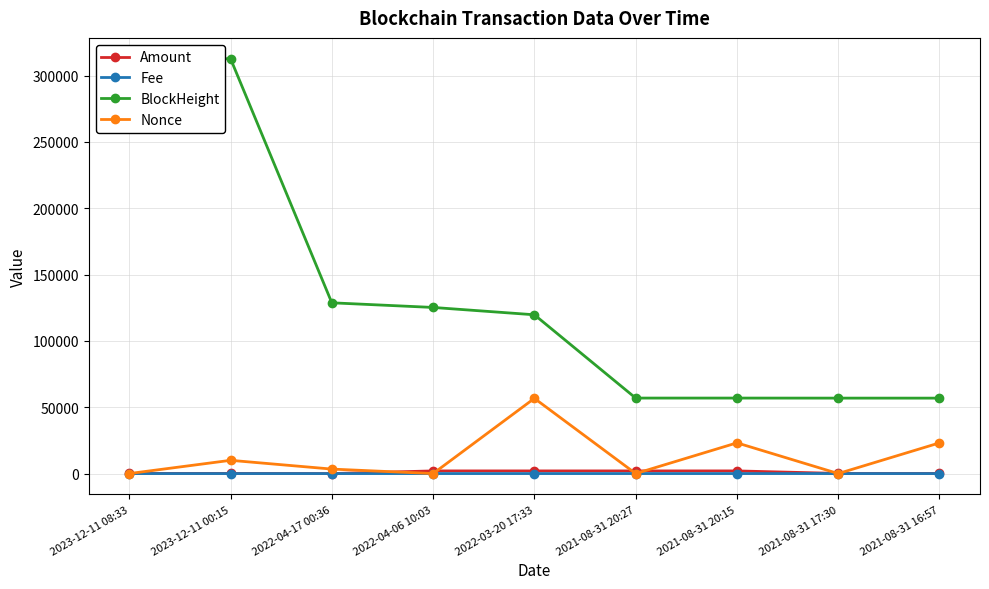

List the series in order of their peak value, highest first.

BlockHeight, Nonce, Amount, Fee